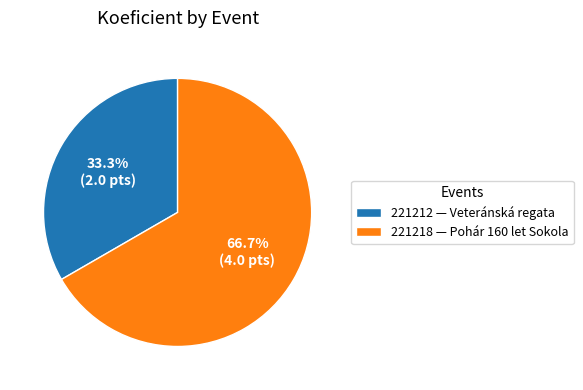

Which has a higher value, 221212 or 221218?

221218